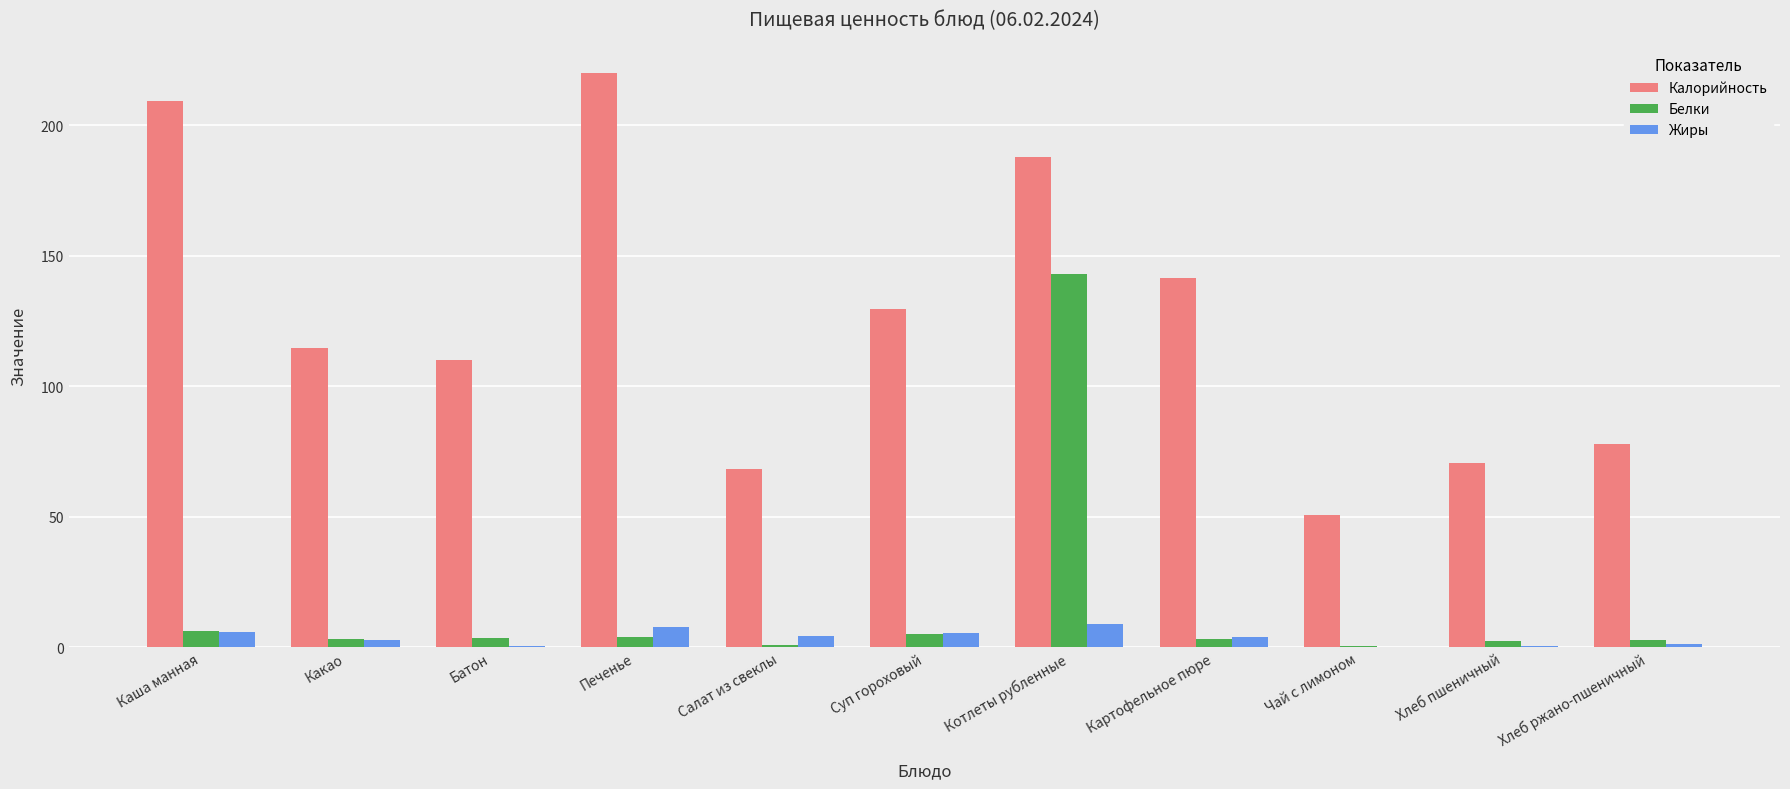

What are all the series names shown in the legend?

Калорийность, Белки, Жиры